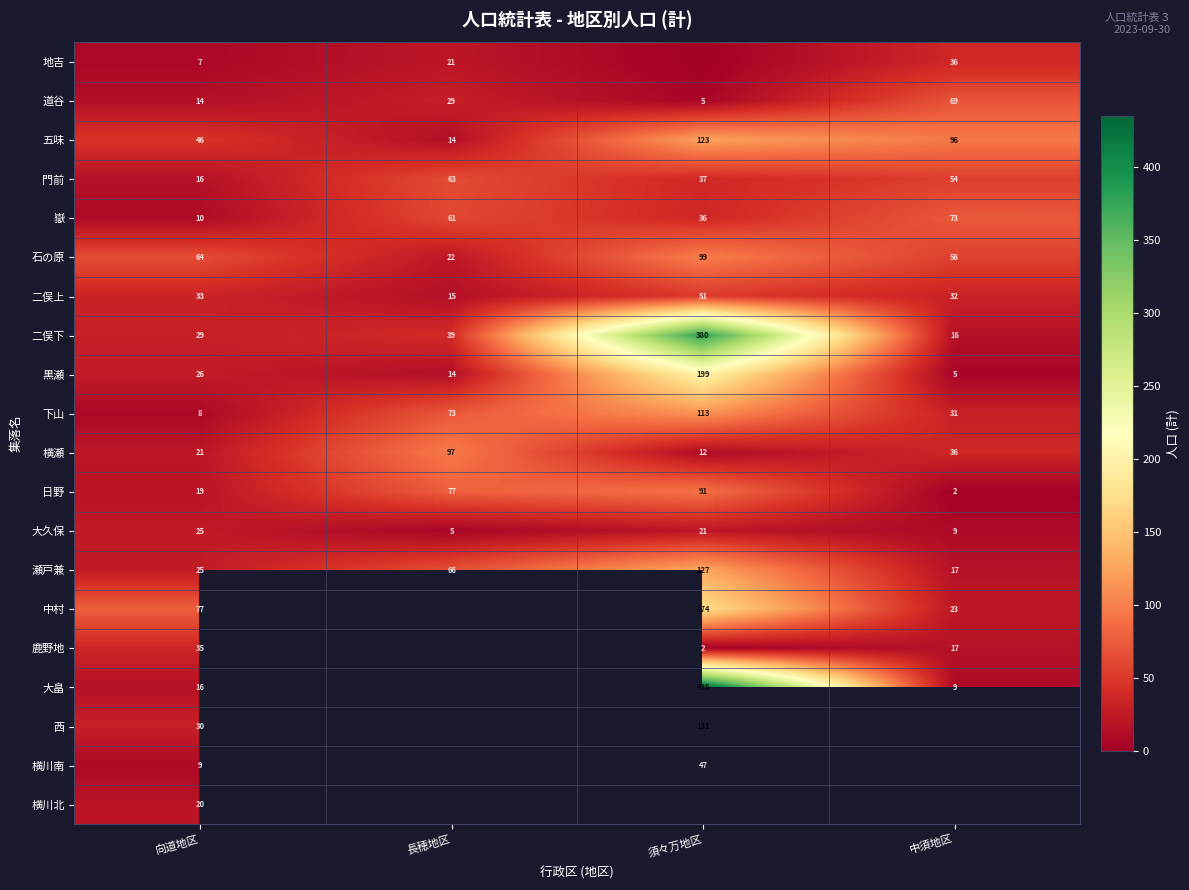

What is the difference between the highest and lowest values at 長穂地区?

92.0